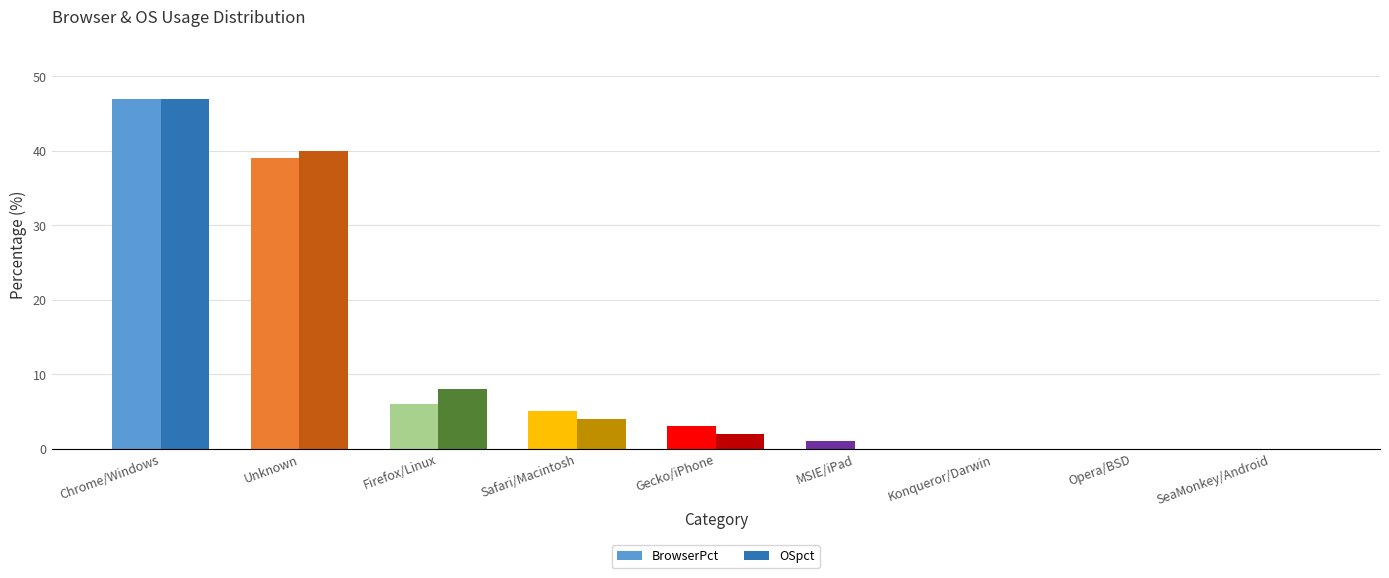

Is the value of OSpct at Chrome/Windows greater than the value of BrowserPct at Konqueror/Darwin?

Yes